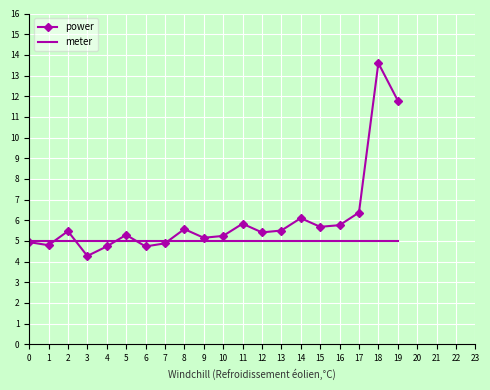

What is the difference between the highest and lowest values at 16?

0.8